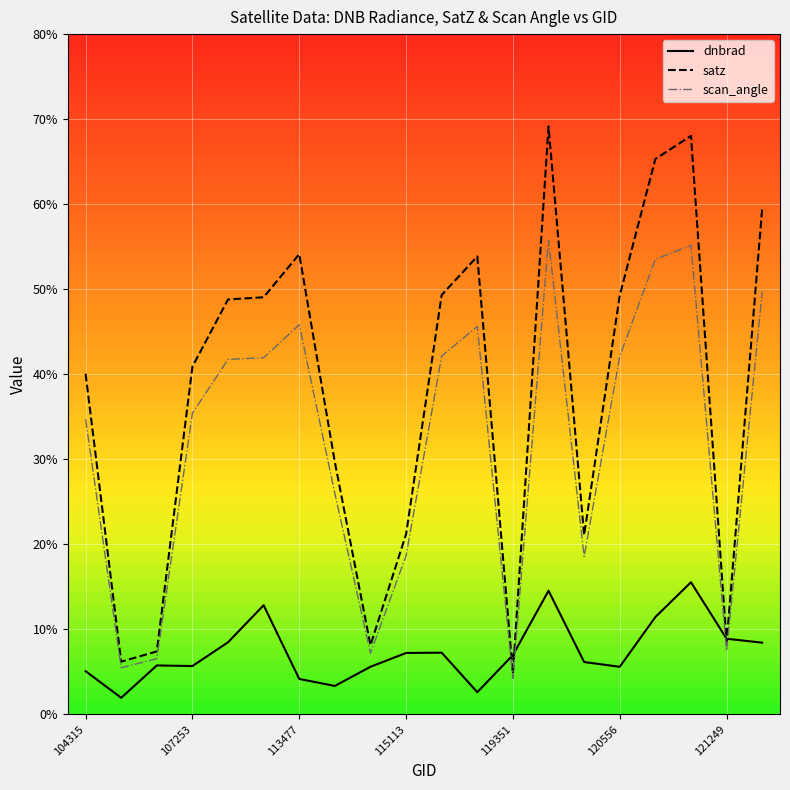

What is the average value of the dnbrad series?

7.4